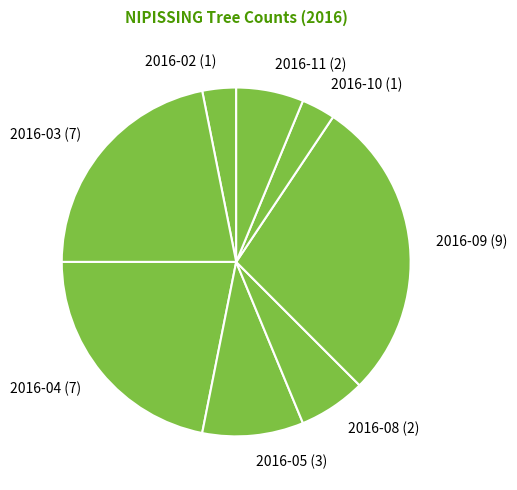

Is the sum of 2016-08 (2) and 2016-02 (1) greater than half?

No